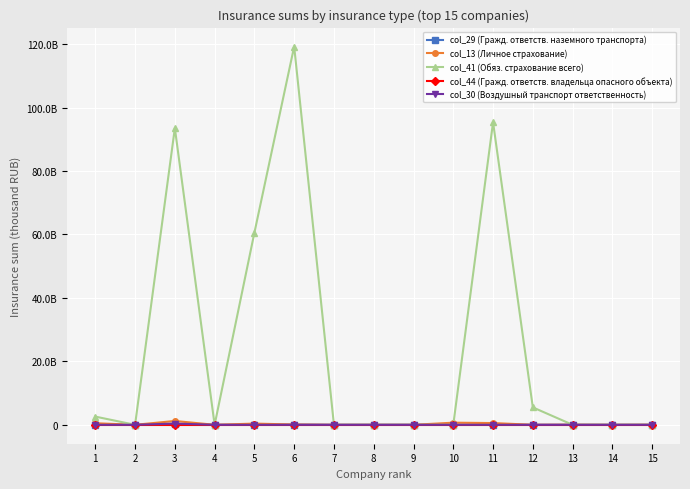

In col_29 (Гражд. ответств. наземного транспорта), how many points are higher than both neighbors (excluding endpoints)?

3